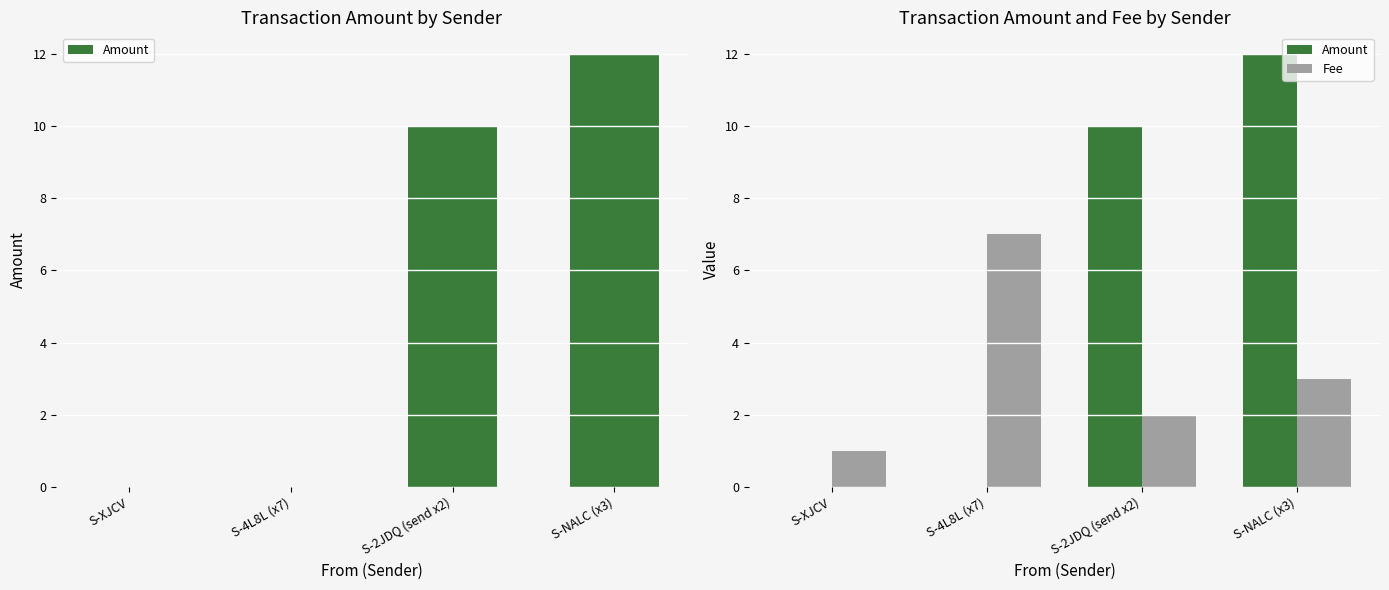

Which category has the highest value in the Amount series?

S-NALC (x3)